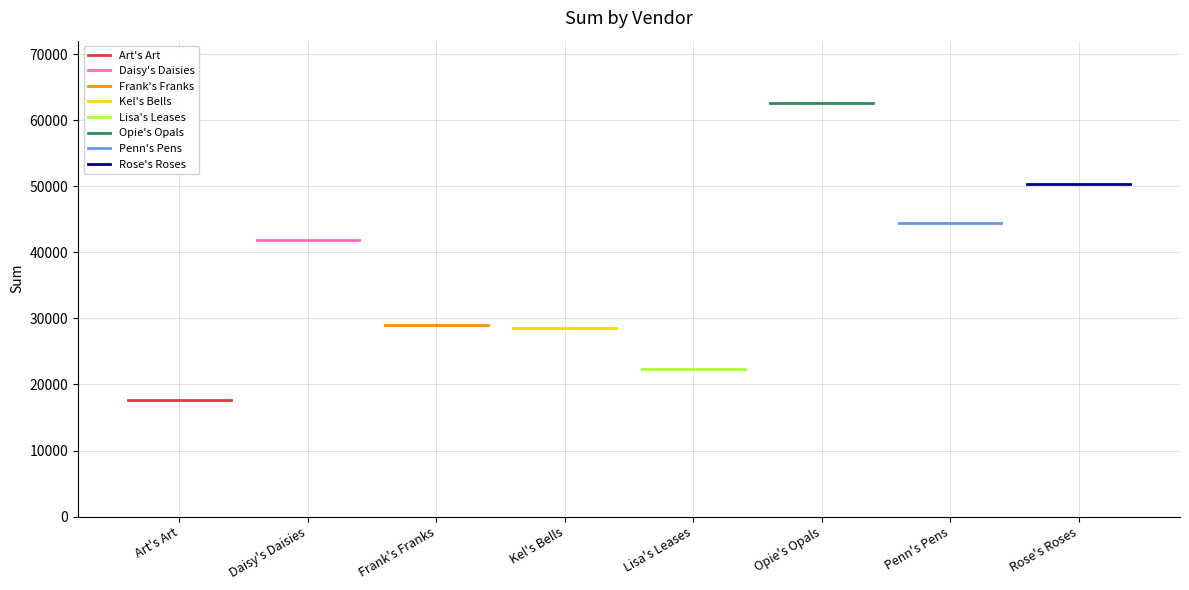

At which label is the value closest to 40168?

Daisy's Daisies